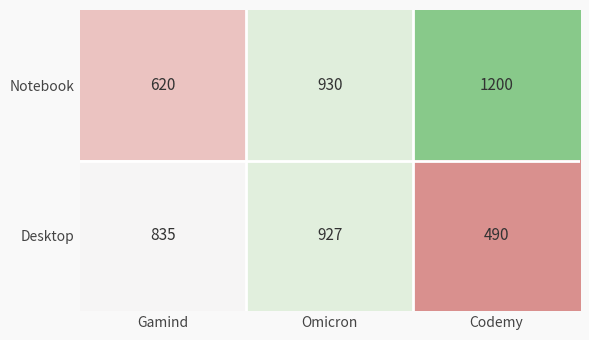

True or false: Notebook has a value of 620 at Gamind.

True